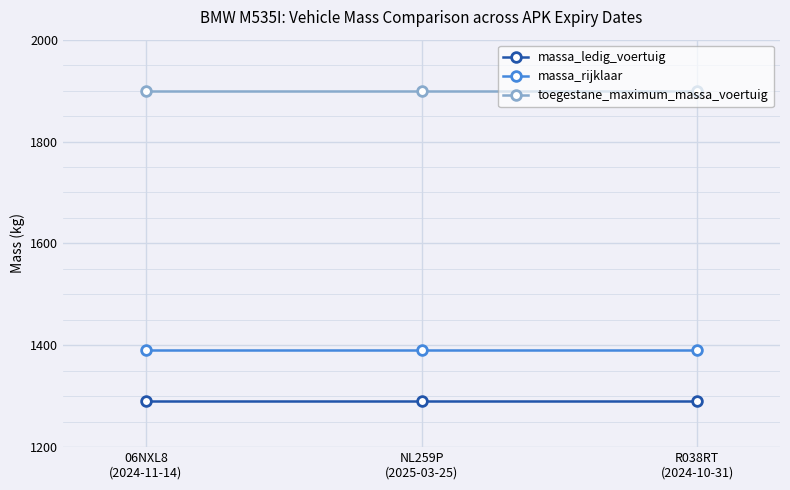

Which series has the largest total across all categories?

toegestane_maximum_massa_voertuig